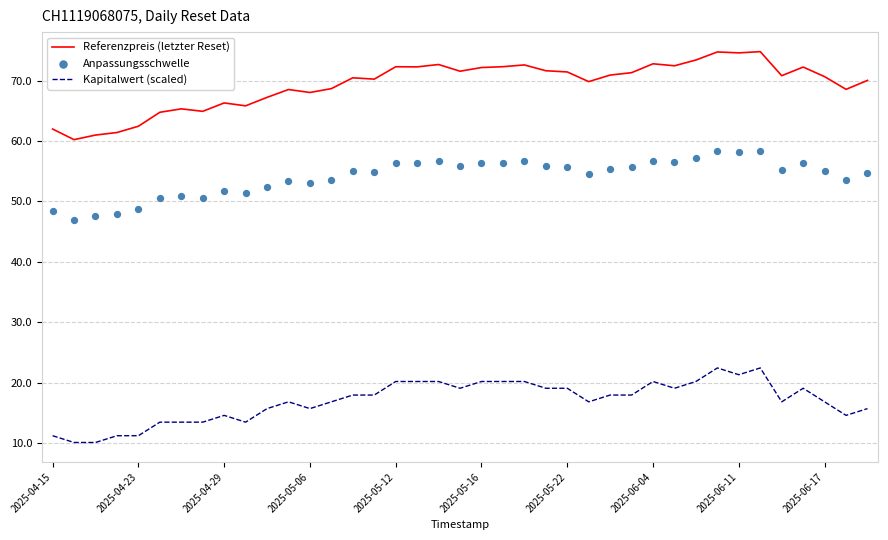

The value of Kapitalwert (scaled) at 2025-04-15 is 11.2. True or false?

True